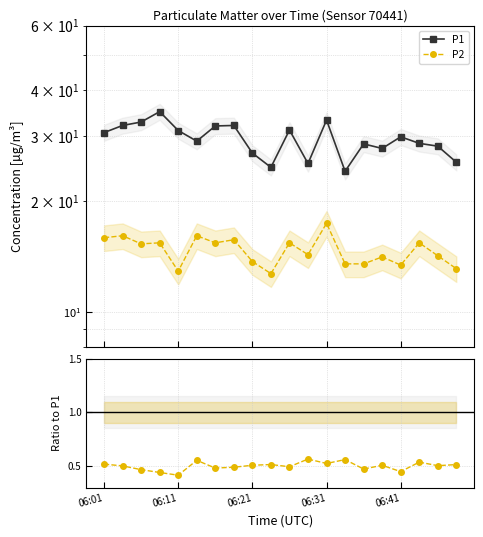

What position from the left is 06:31?

13